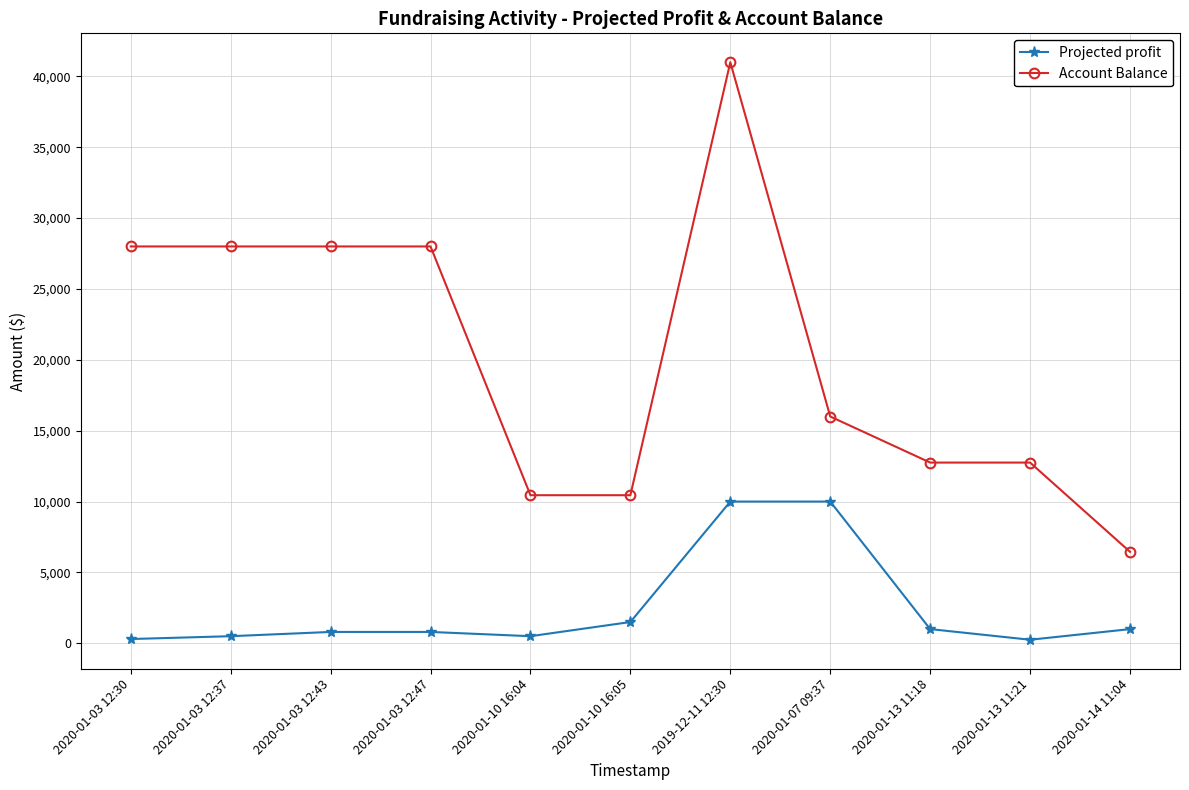

Rank the series by their maximum value, from highest to lowest.

Account Balance, Projected profit